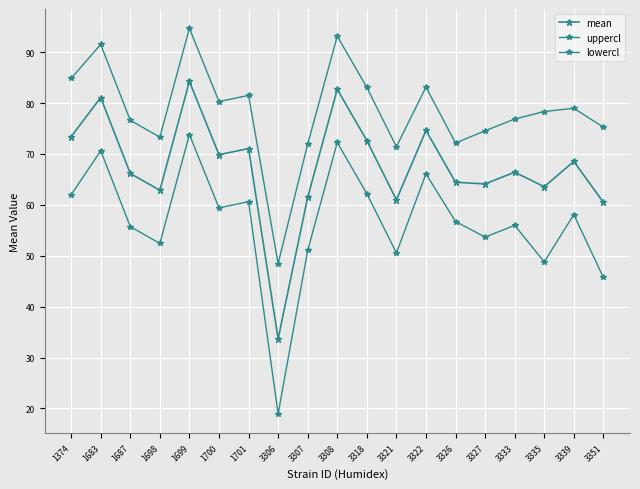

True or false: uppercl has a value of 80.3 at 1700.

True